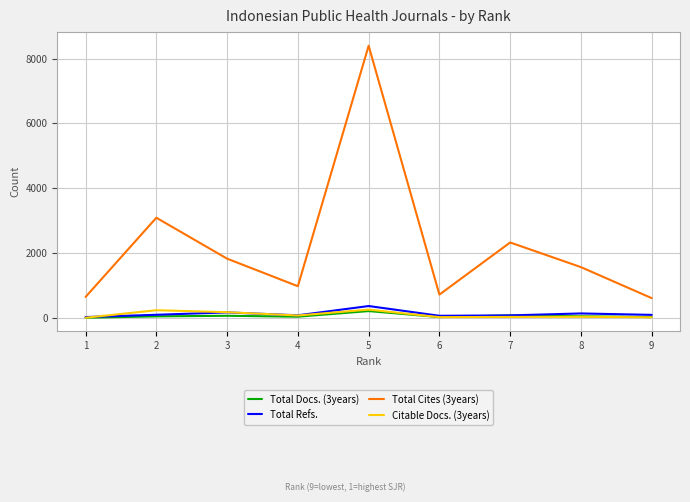

How many lines are shown in the chart?

4